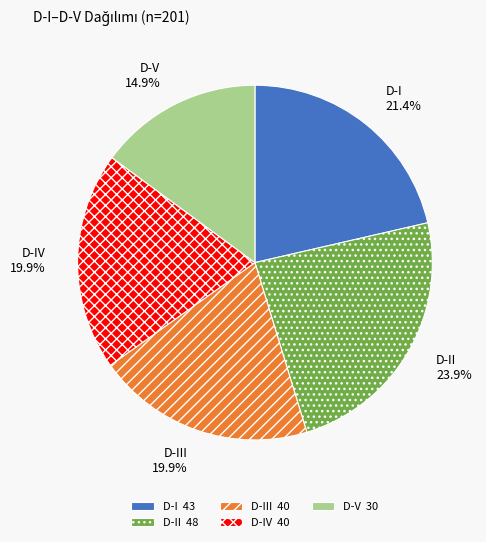

The D-V slice represents 8% of the pie. True or false?

False